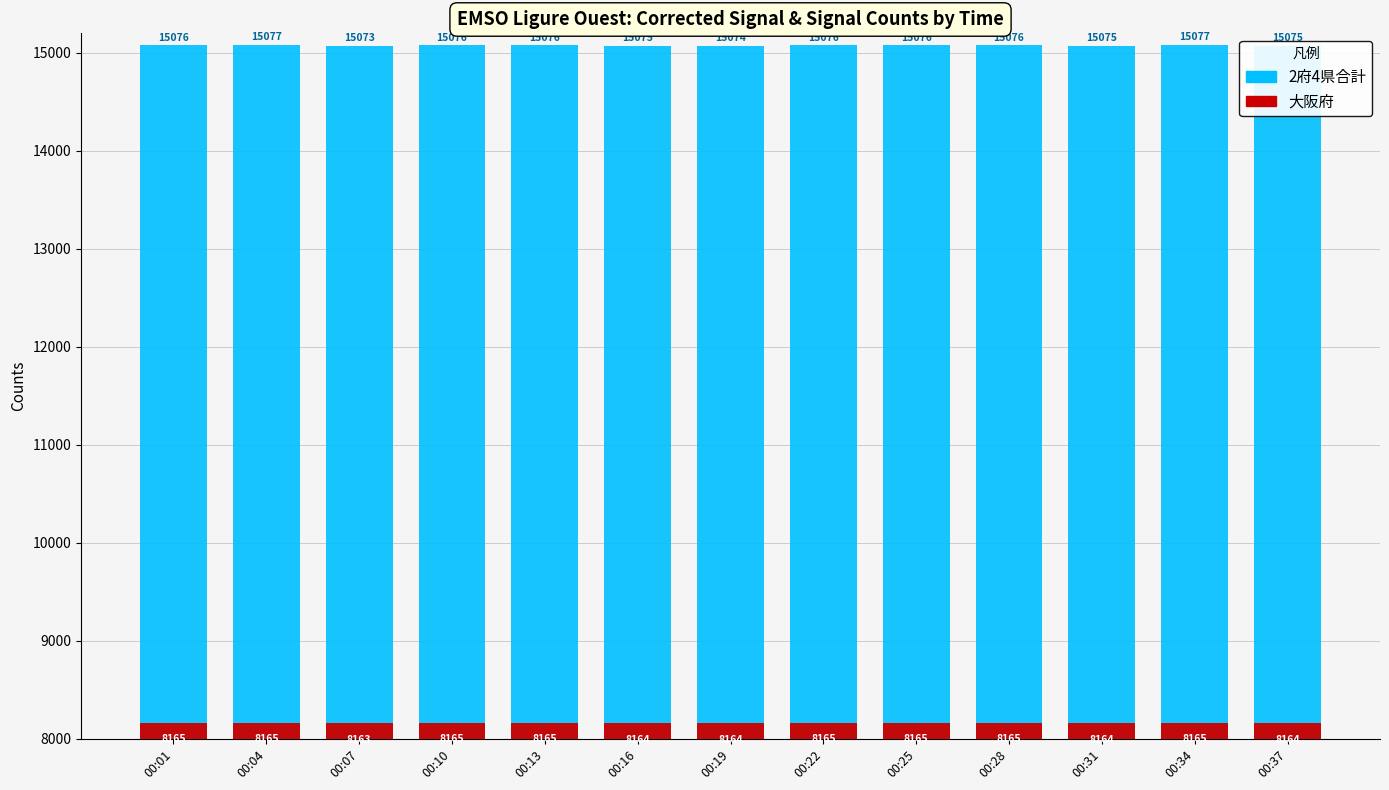

At which label does 大阪府 reach its minimum?

00:07